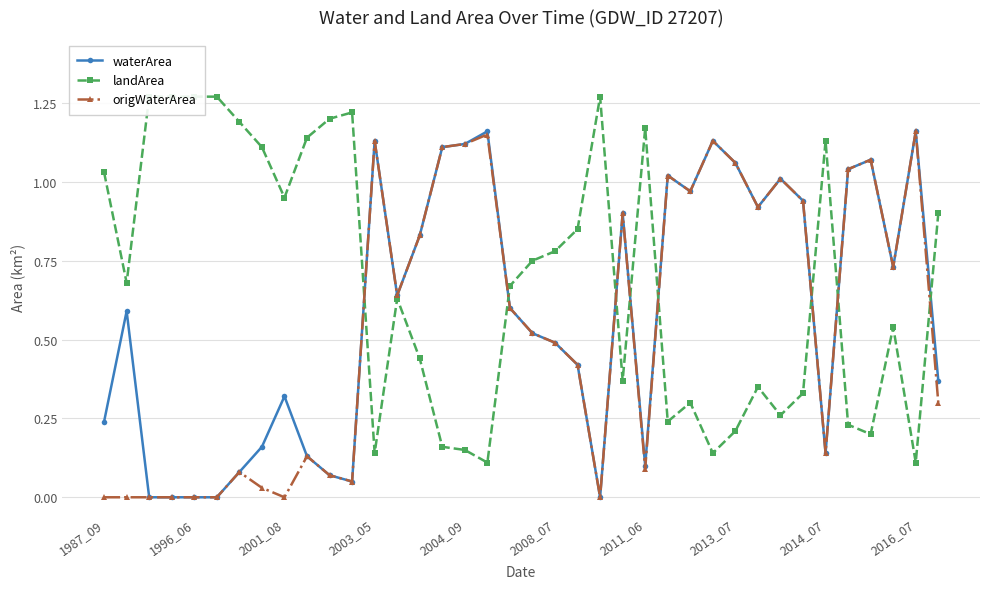

Does the chart have visible grid lines?

Yes